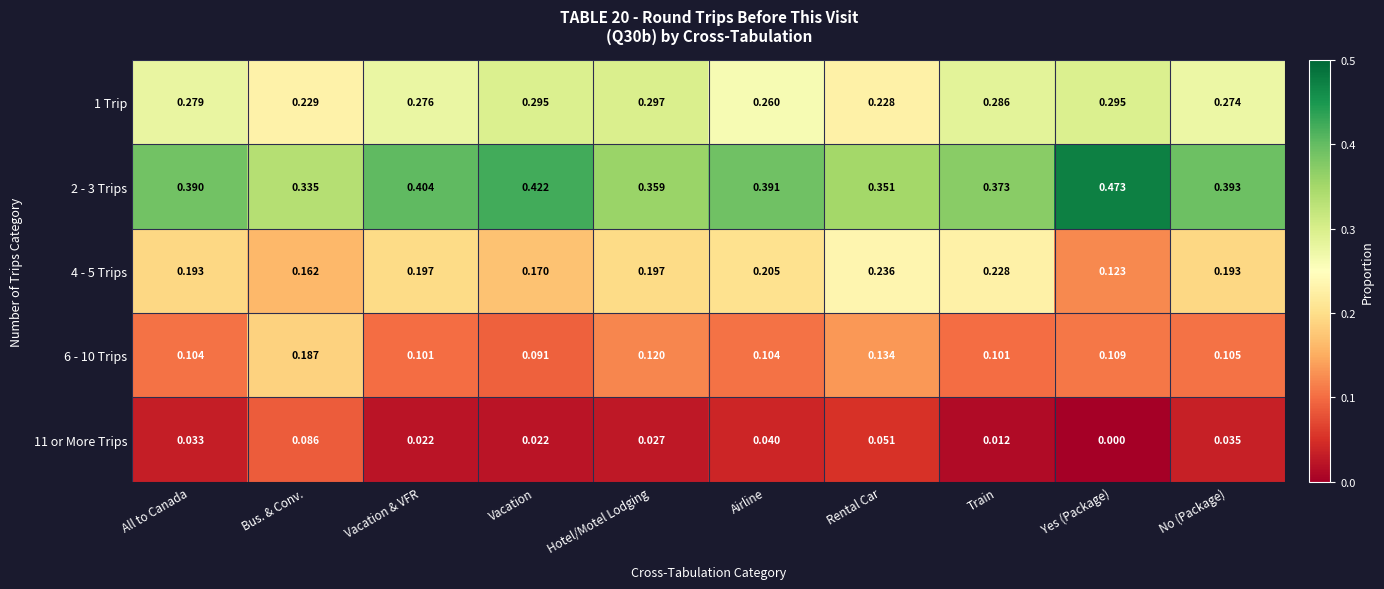

At which label is 6 - 10 Trips closest to 0?

Vacation